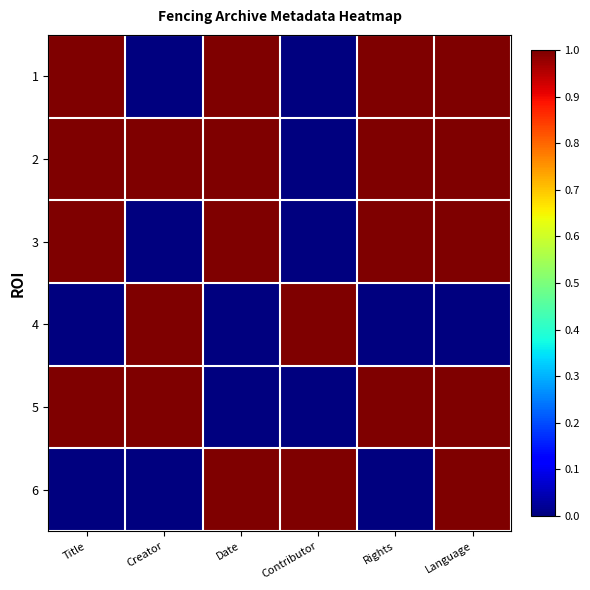

Rank the series by their maximum value, from highest to lowest.

1, 2, 3, 4, 5, 6